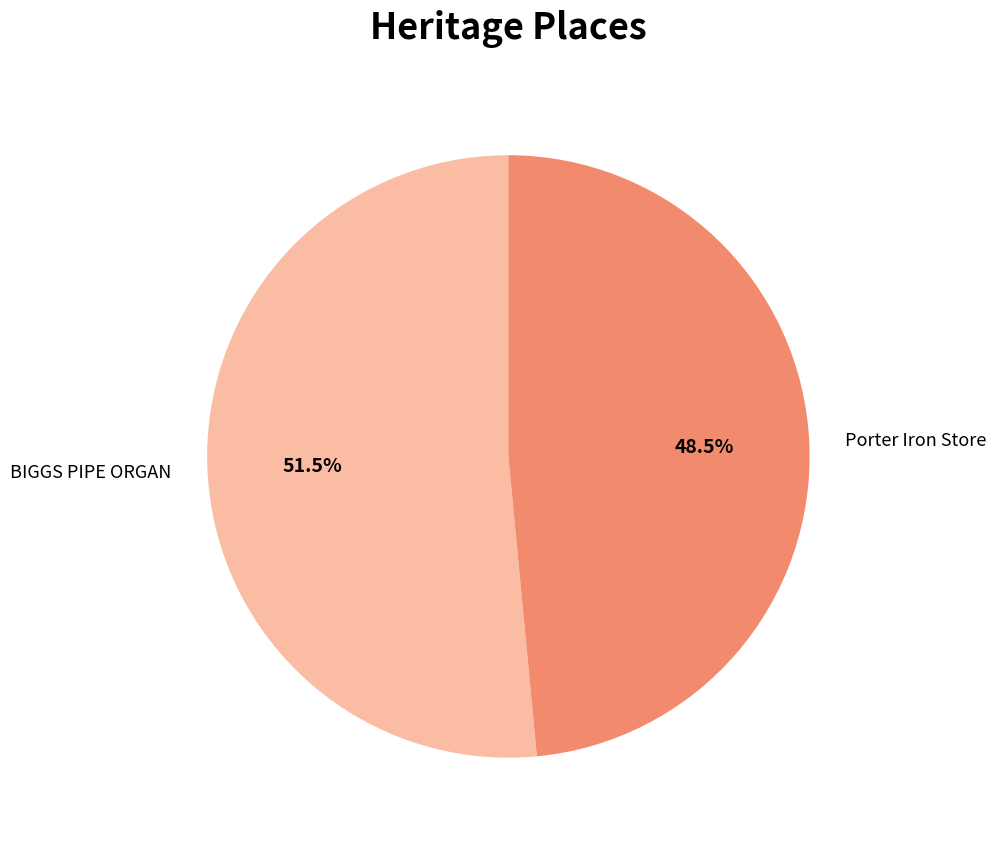

Combined, what portion of the pie is Porter Iron Store and BIGGS PIPE ORGAN?

100.0%